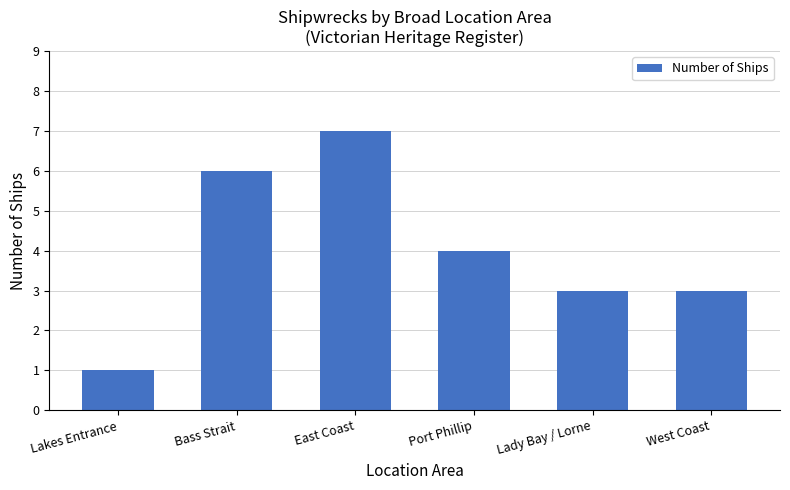

Which label corresponds to the smallest value in the chart?

Lakes Entrance